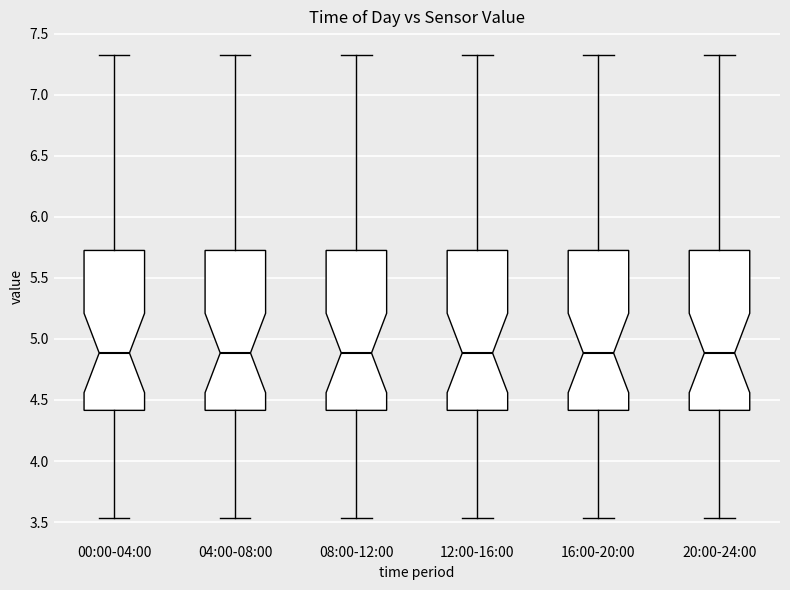

Reading left to right, read every box against the y-axis: the position of its median line, the range the box covers, and the ends of its whiskers. The values are not printed on the chart, so give them approximately, as read against the axis.

00:00-04:00: median 4.90, box 4.40 to 5.75, whiskers 3.55 to 7.35
04:00-08:00: median 4.90, box 4.40 to 5.75, whiskers 3.55 to 7.35
08:00-12:00: median 4.90, box 4.40 to 5.75, whiskers 3.55 to 7.35
12:00-16:00: median 4.90, box 4.40 to 5.75, whiskers 3.55 to 7.35
16:00-20:00: median 4.90, box 4.40 to 5.75, whiskers 3.55 to 7.35
20:00-24:00: median 4.90, box 4.40 to 5.75, whiskers 3.55 to 7.35